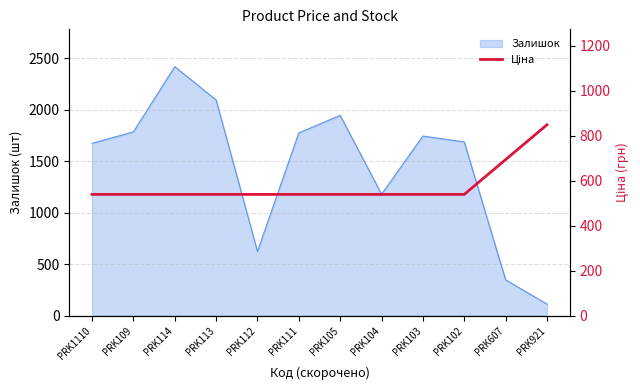

The value at PRK105 is 539.0. True or false?

True